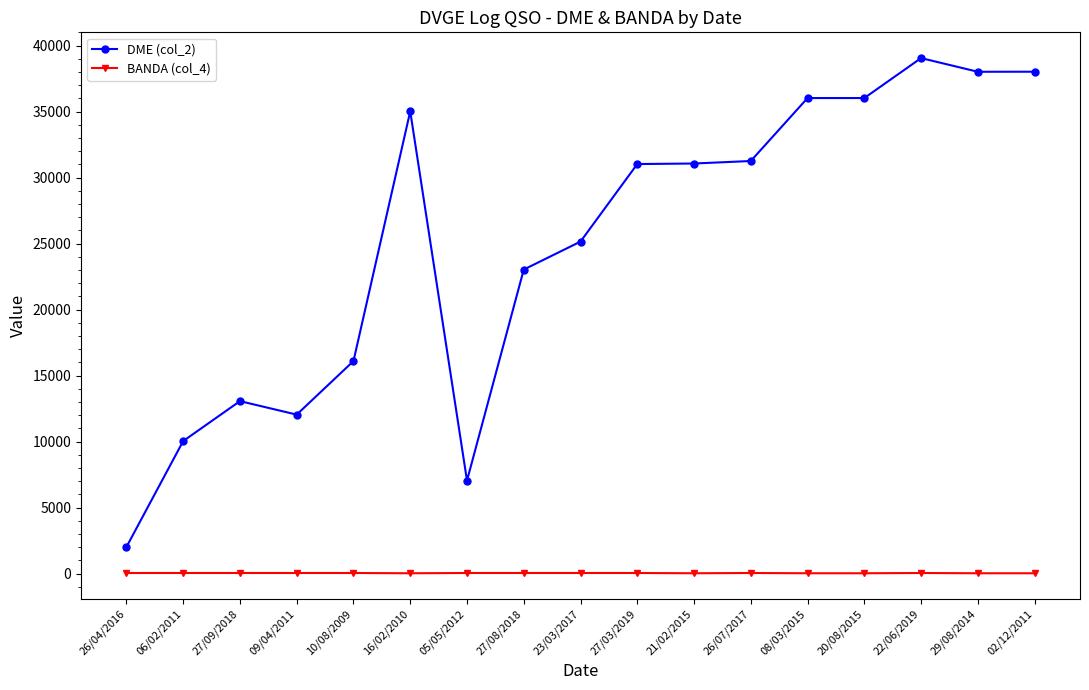

How many BANDA (col_4) values are between 20 and 40?

17